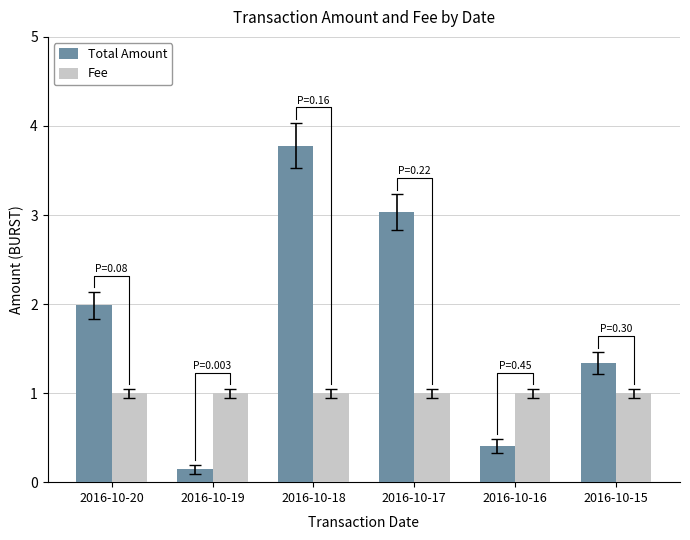

The value of Fee at 2016-10-17 is 0.5. True or false?

False